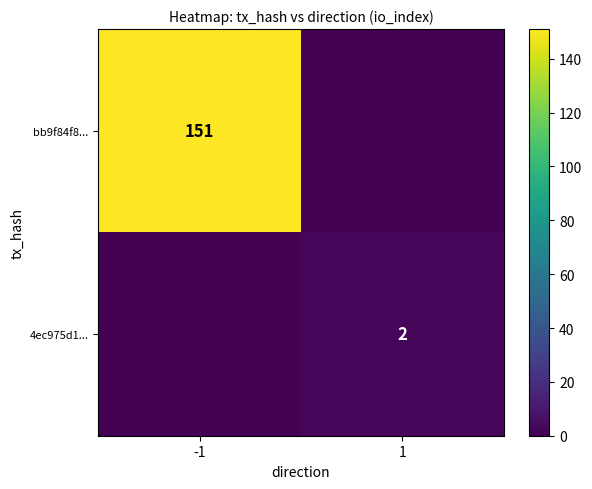

The bb9f84f8... series shows 151 at -1. True or false?

True